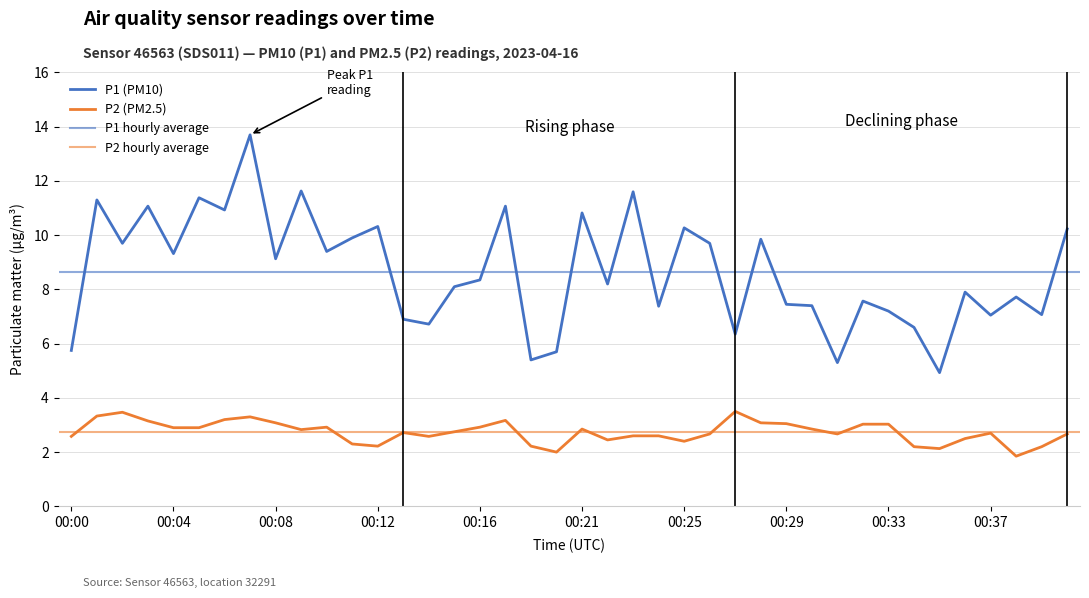

How many categories are shown in the chart?

40